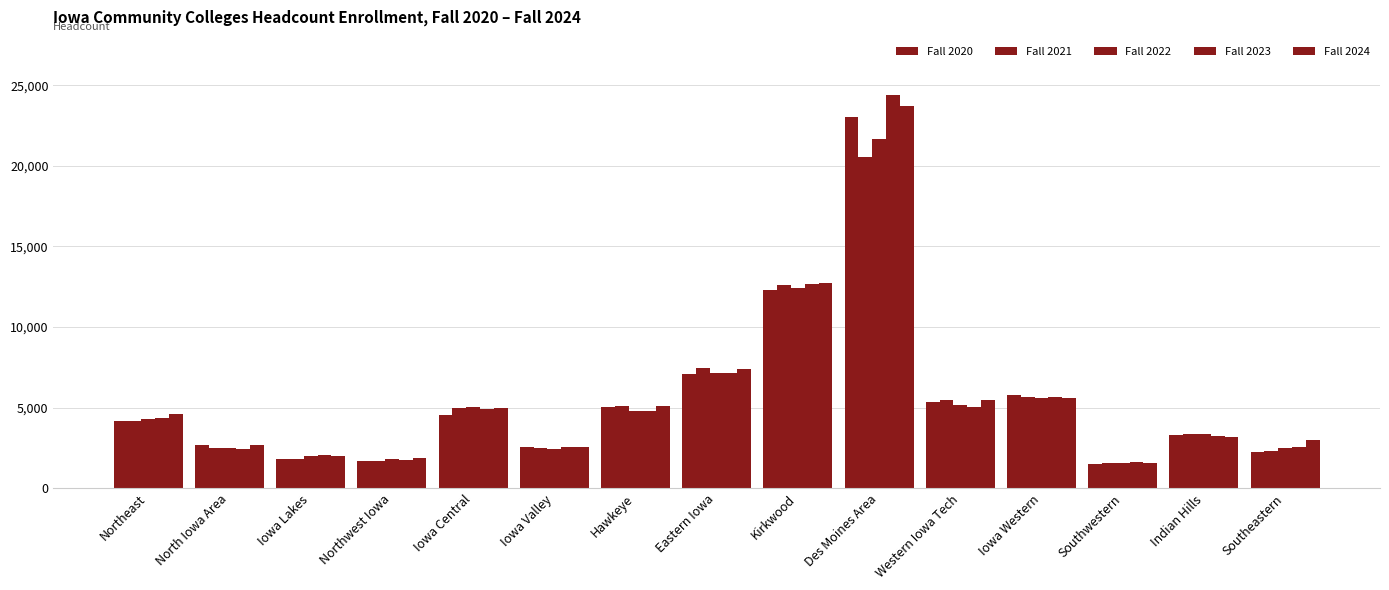

Does the chart contain stacked bars?

No